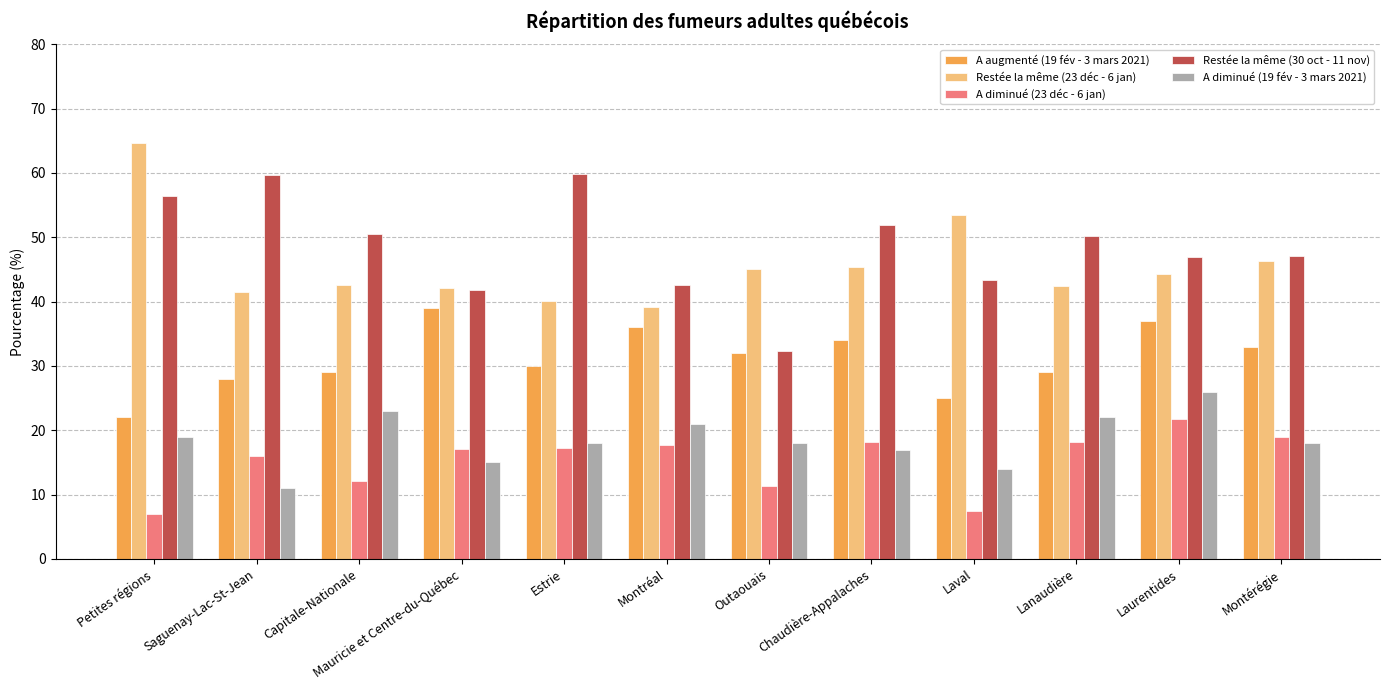

At how many categories does at least one series exceed 26?

12